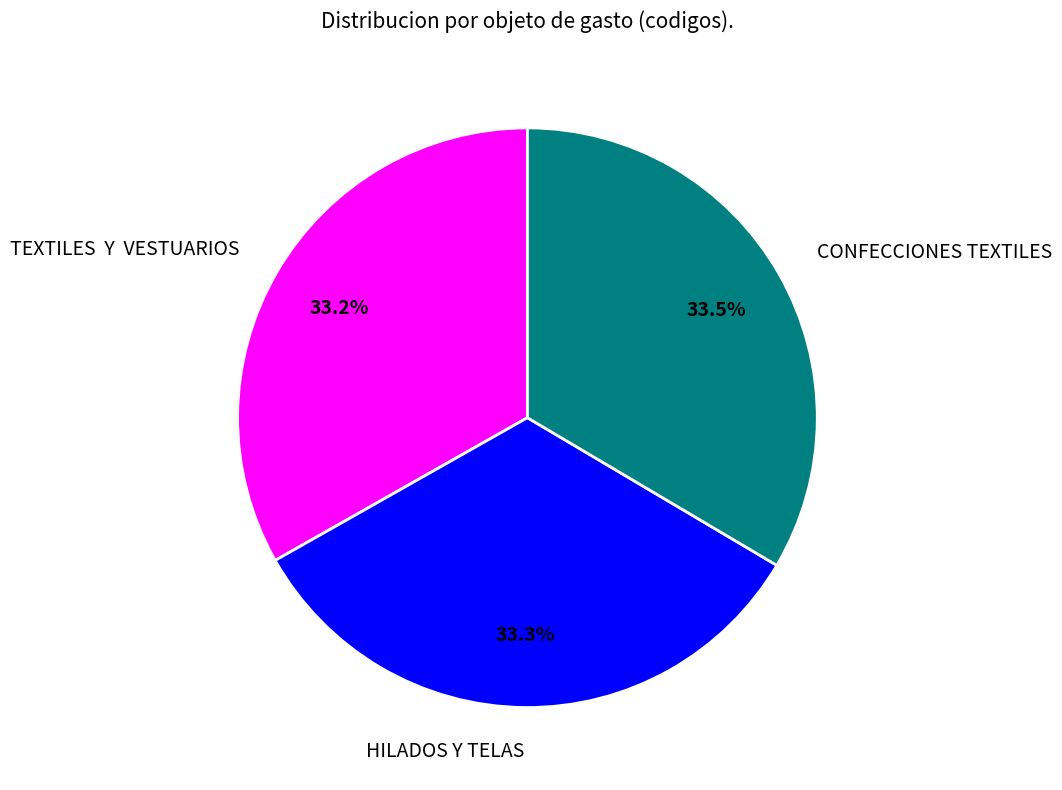

What is the ratio of the value at CONFECCIONES TEXTILES to the value at TEXTILES Y VESTUARIOS?

1.0